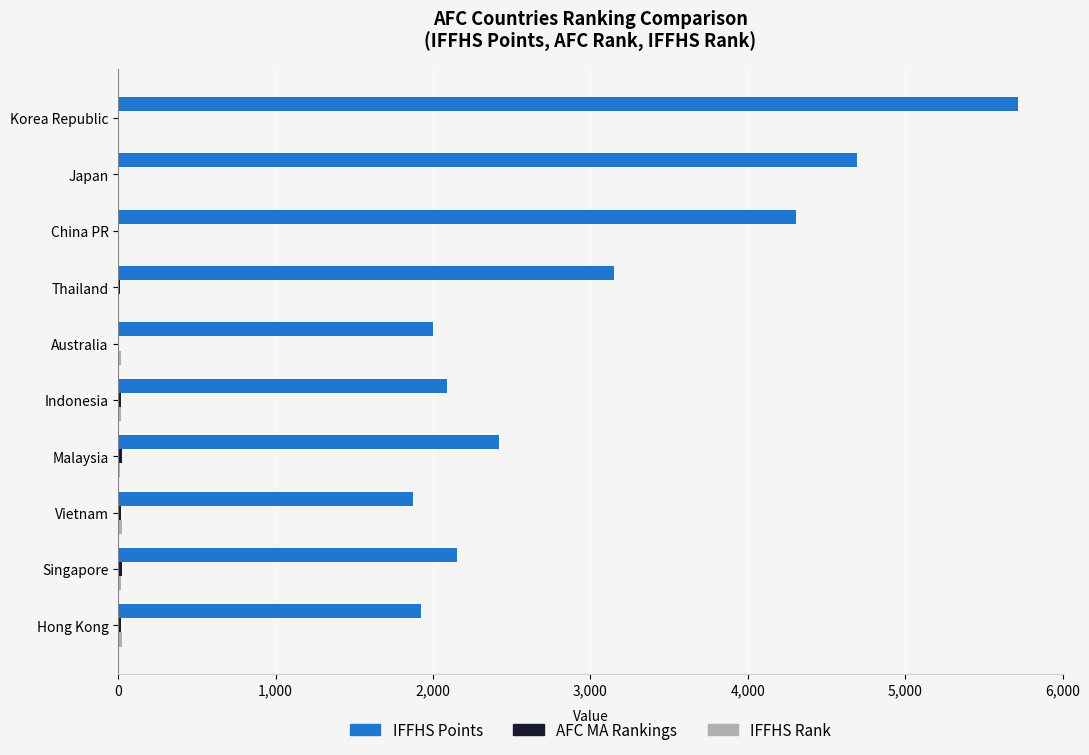

Which category has the highest value across all series?

Korea Republic